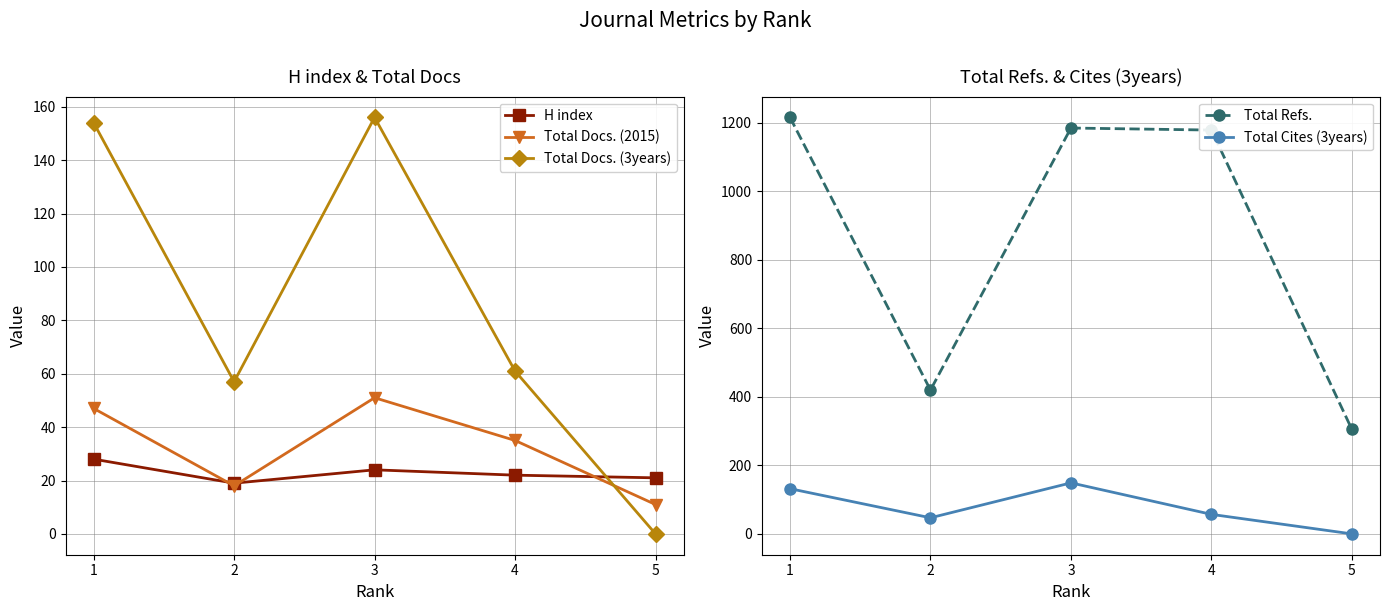

Which series changed the most between 2 and 4?

Total Refs.